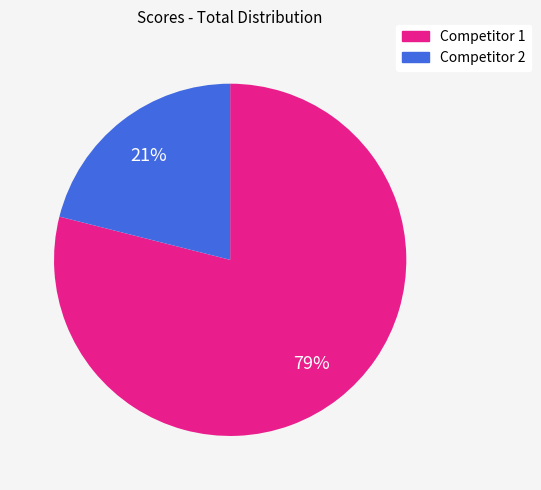

Is there any slice that represents more than half of the pie?

Yes